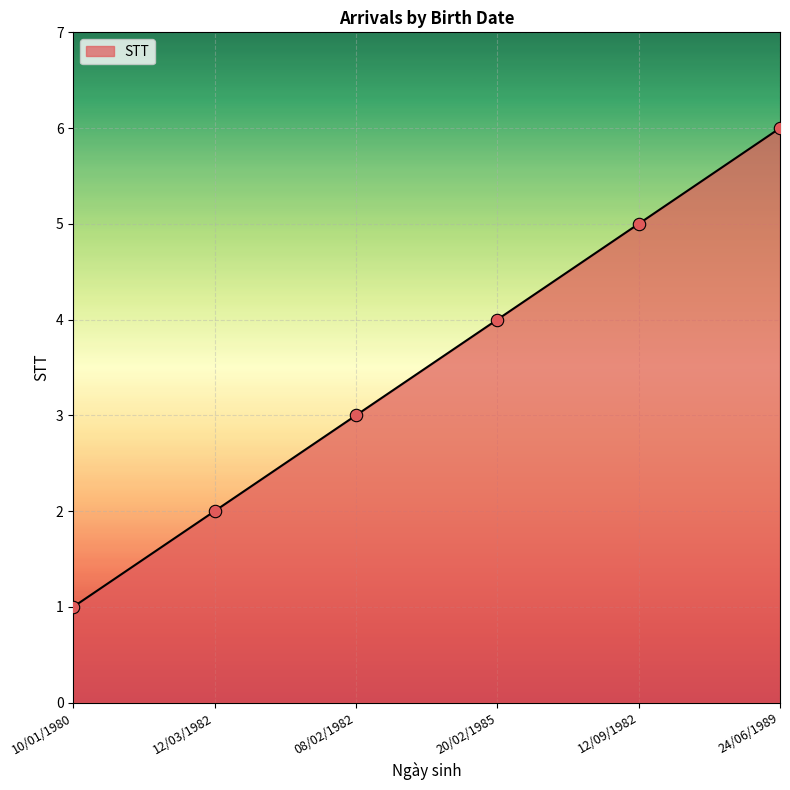

Approximately how many times larger is the value at 08/02/1982 compared to 24/06/1989?

0.5